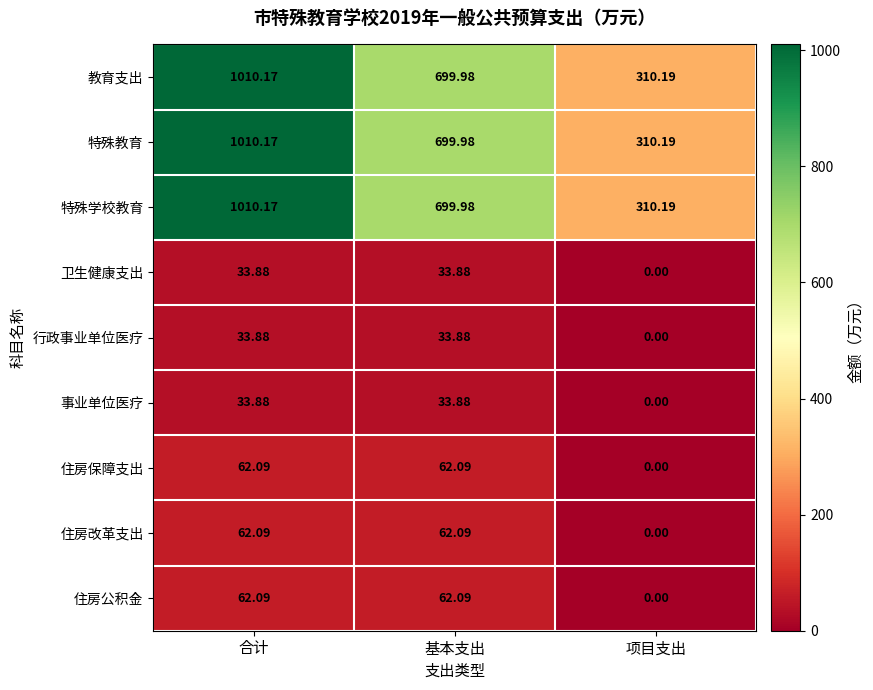

Which label corresponds to the smallest value in the chart?

项目支出